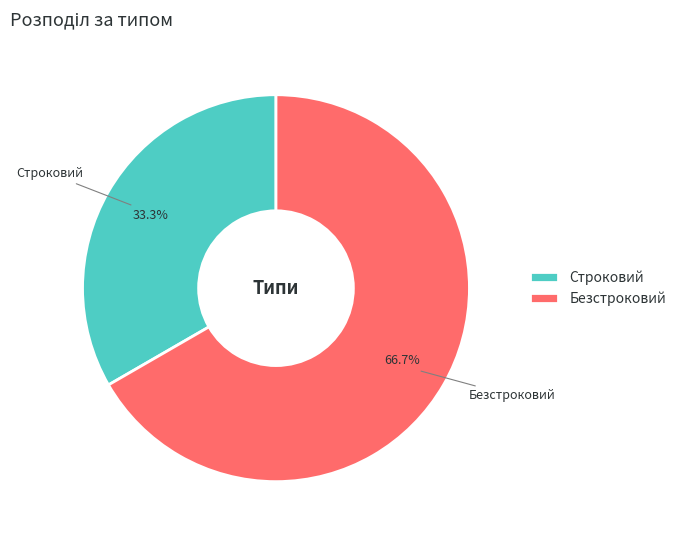

What percentage is the Безстроковий slice, to the nearest percent?

67%